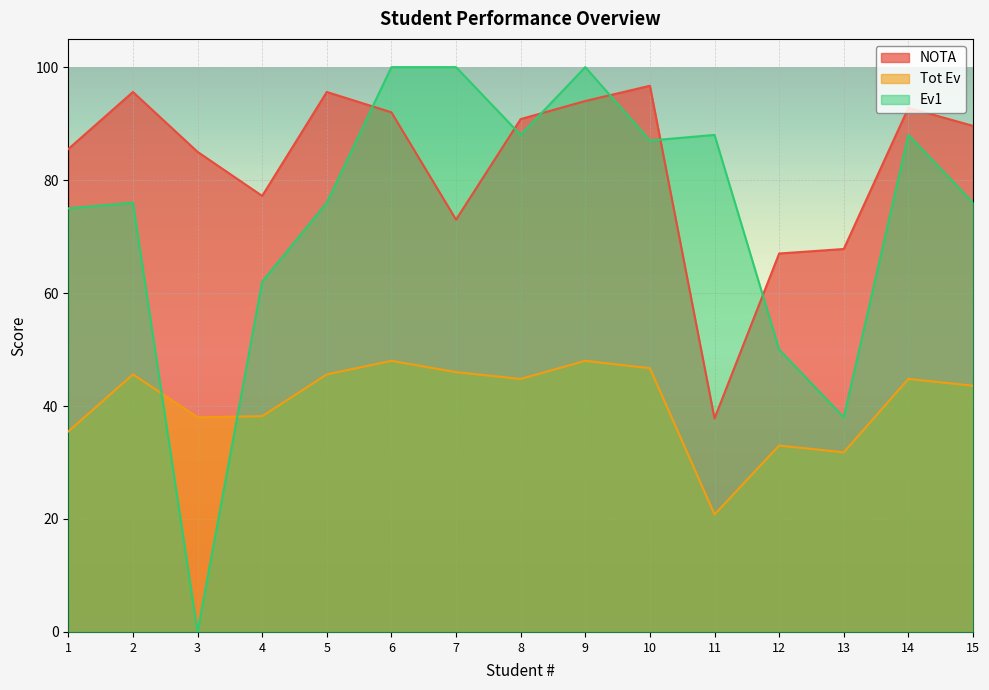

What are all the series names shown in the legend?

NOTA, Tot Ev, Ev1